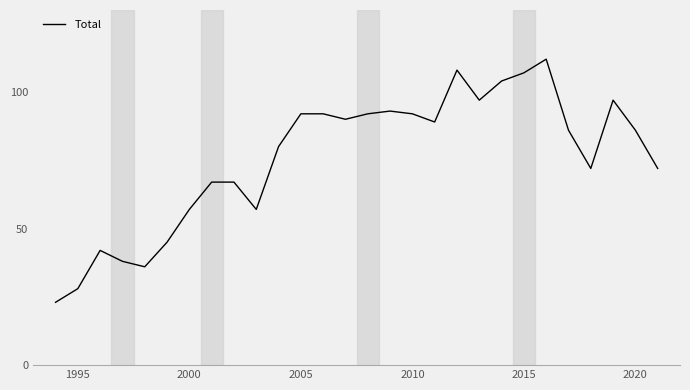

What is the smallest value displayed?

23